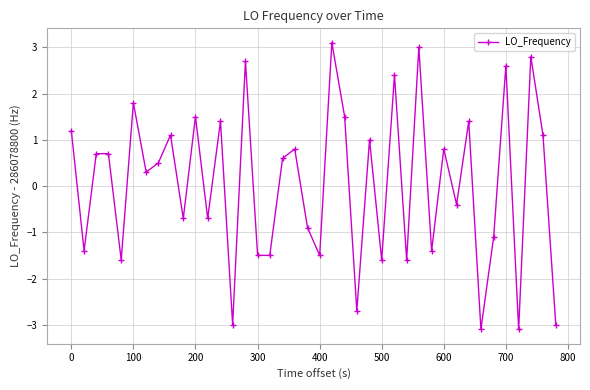

What is the average value?

0.1